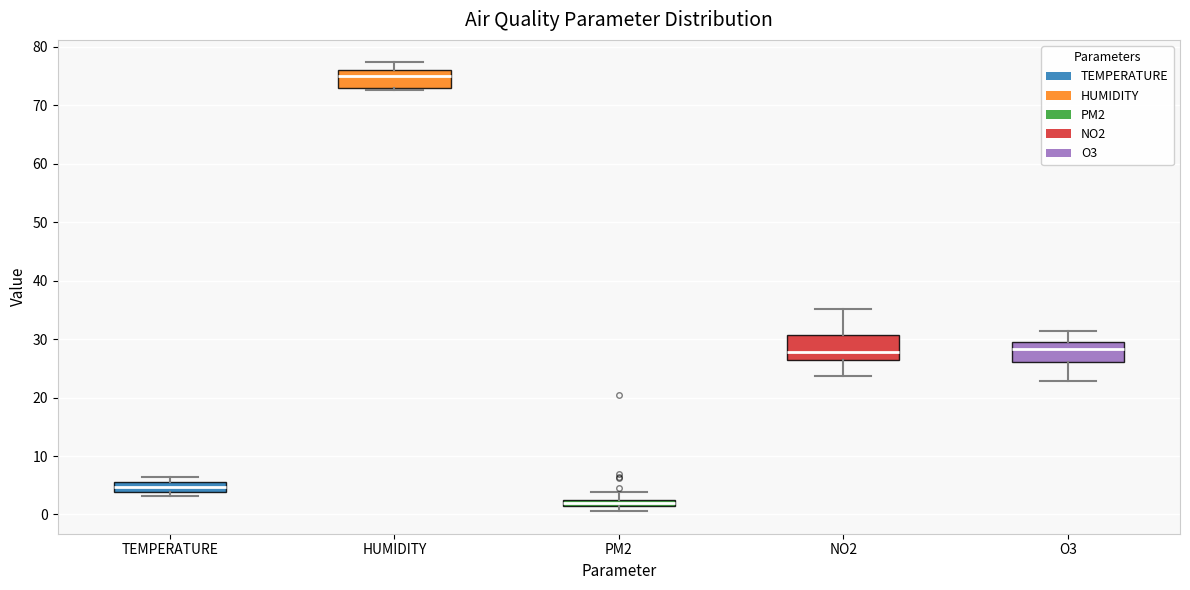

Where is the upper edge of the box for TEMPERATURE on the y-axis? The values are not printed on the chart, so give them approximately, as read against the axis.

6